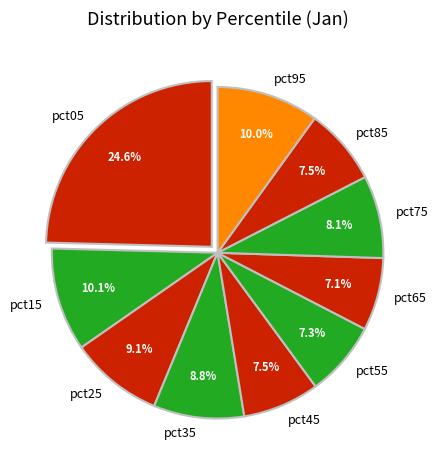

What is the largest slice in the pie chart?

pct05